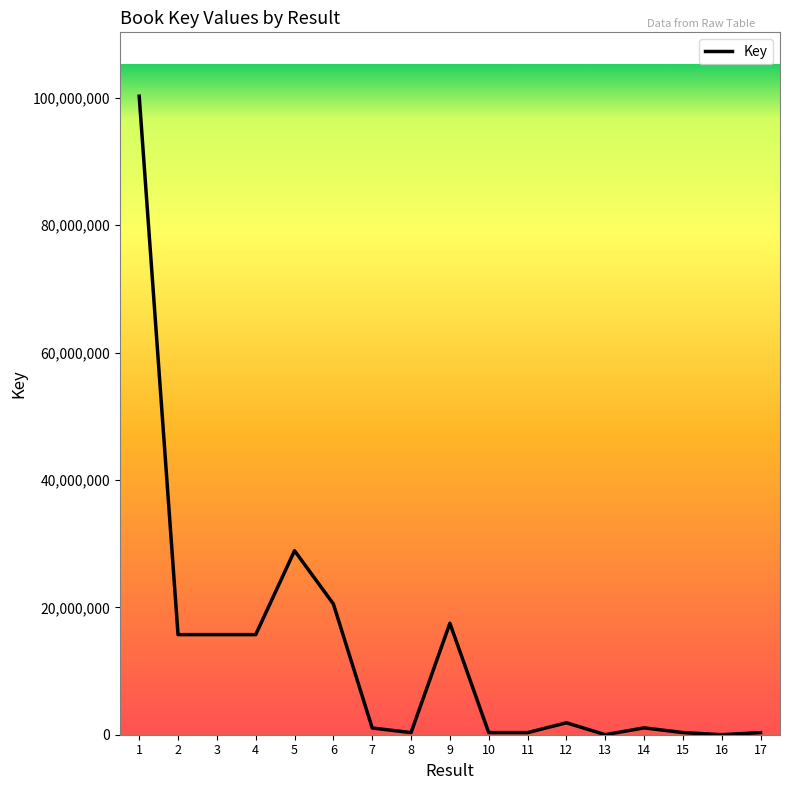

What is the difference between the maximum and minimum values?

100269003